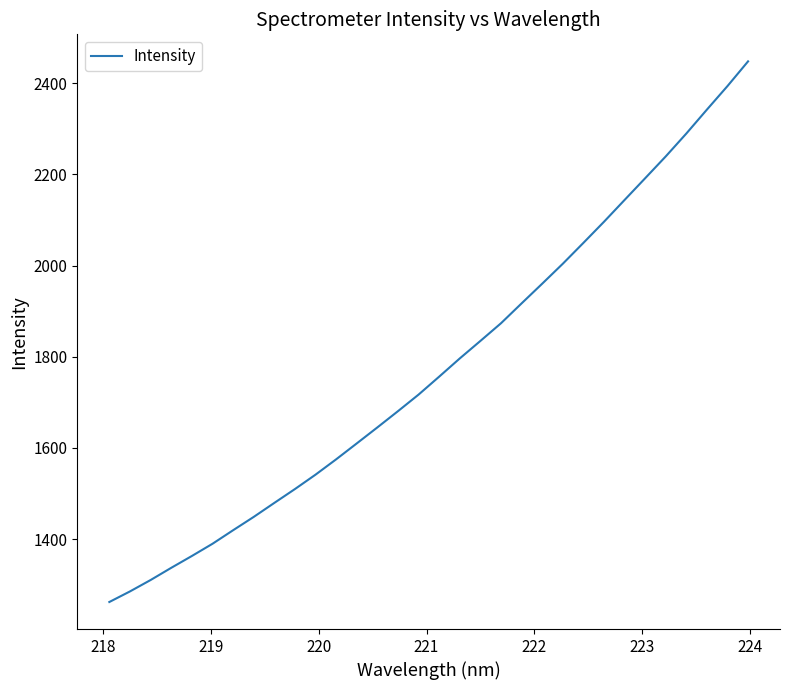

What is the difference between the maximum and minimum values?

1185.5